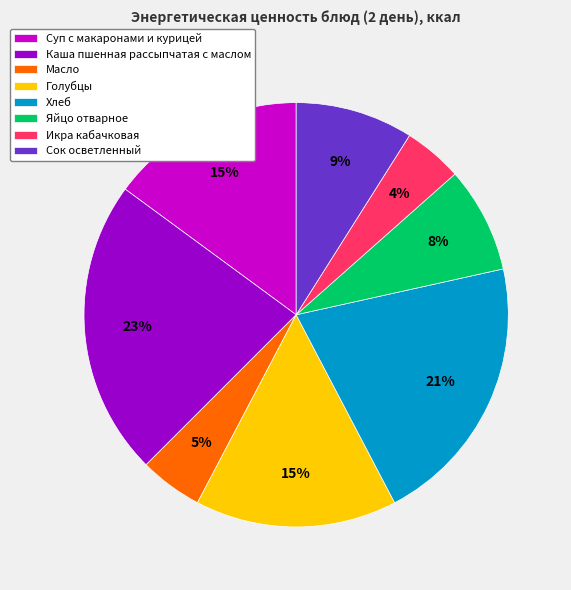

Is the sum of Хлеб and Сок осветленный greater than half?

No